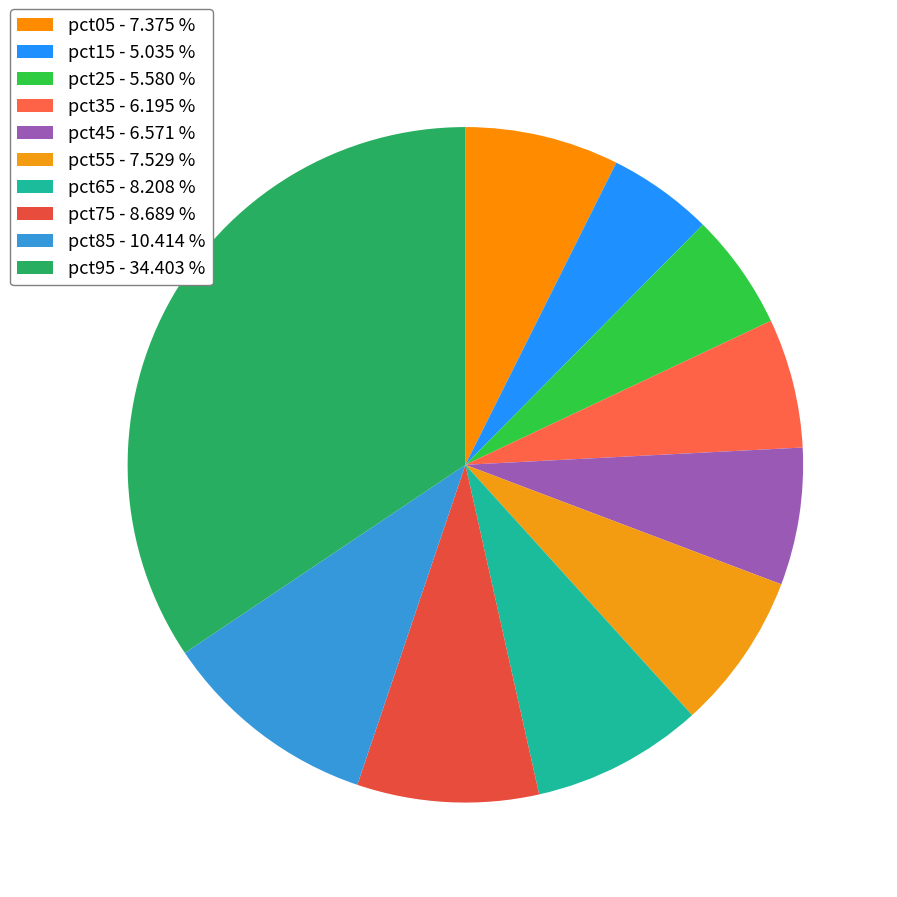

What percentage do pct75 and pct35 together represent?

14.9%